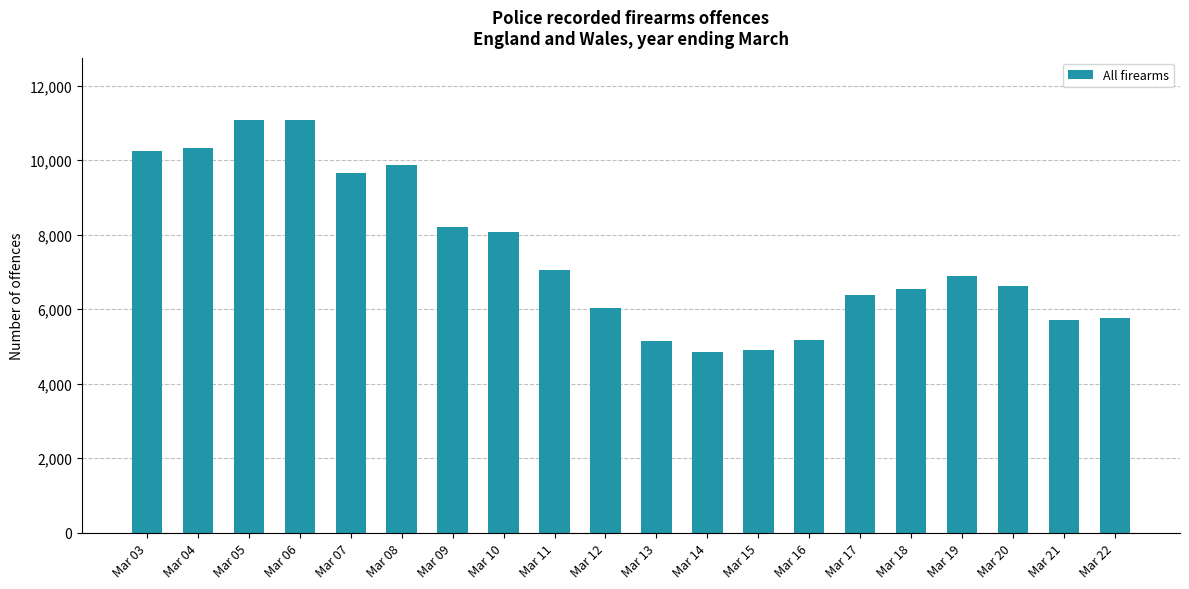

What is the smallest value displayed?

4856